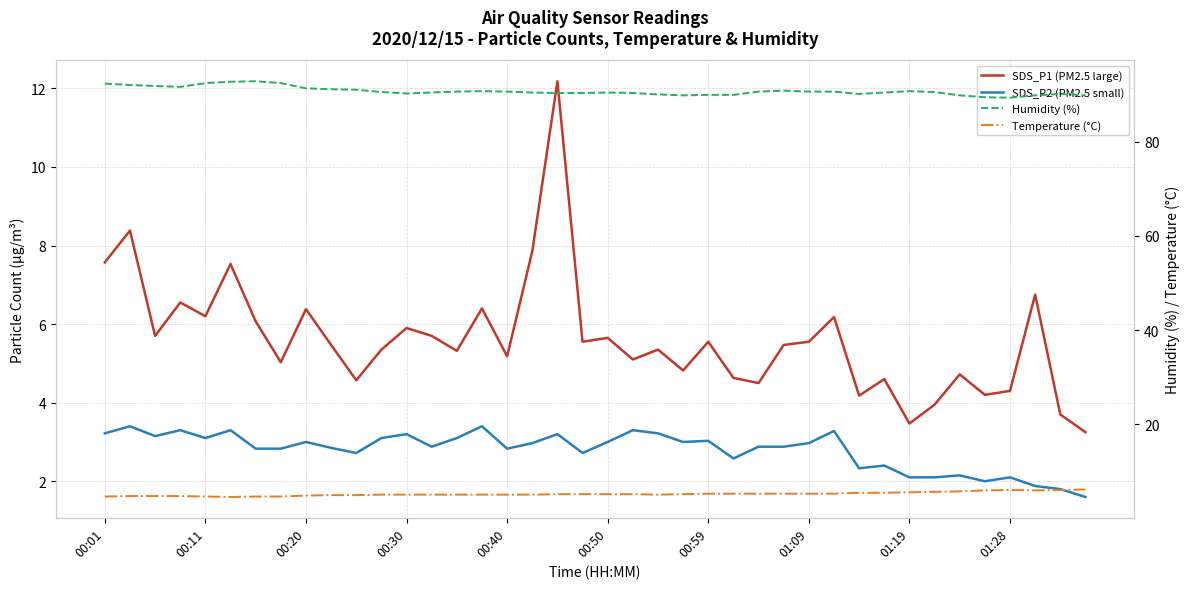

True or false: Temperature (°C) has a value of 2.7 at 15.

False